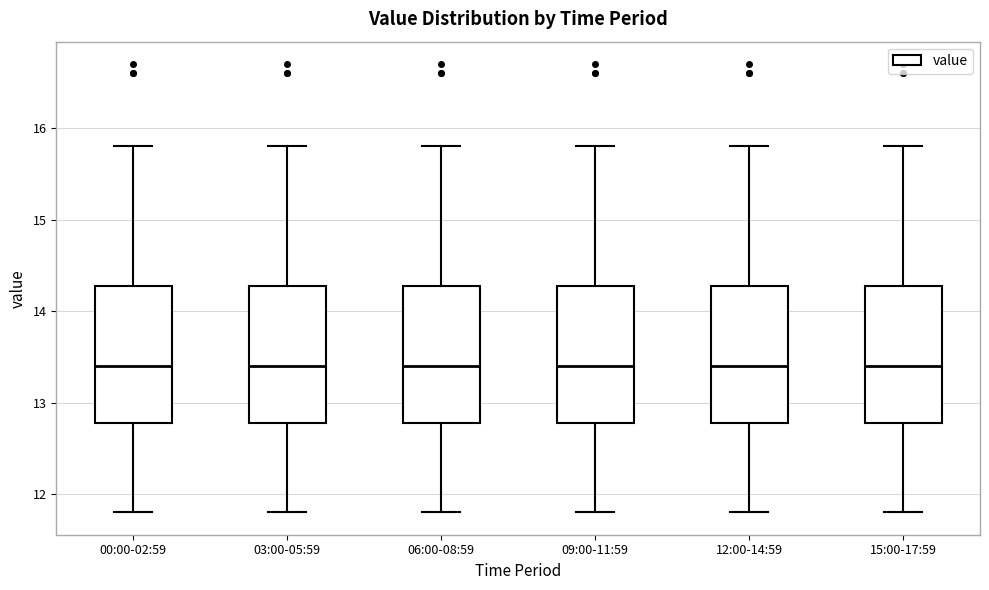

Reading left to right, transcribe this box plot: for each box, give where its median line is, the range the box spans, and where its two whiskers end, as read against the y-axis. The values are not printed on the chart, so give them approximately, as read against the axis.

00:00-02:59: median 13.4, box 12.8 to 14.3, whiskers 11.8 to 15.8
03:00-05:59: median 13.4, box 12.8 to 14.3, whiskers 11.8 to 15.8
06:00-08:59: median 13.4, box 12.8 to 14.3, whiskers 11.8 to 15.8
09:00-11:59: median 13.4, box 12.8 to 14.3, whiskers 11.8 to 15.8
12:00-14:59: median 13.4, box 12.8 to 14.3, whiskers 11.8 to 15.8
15:00-17:59: median 13.4, box 12.8 to 14.3, whiskers 11.8 to 15.8